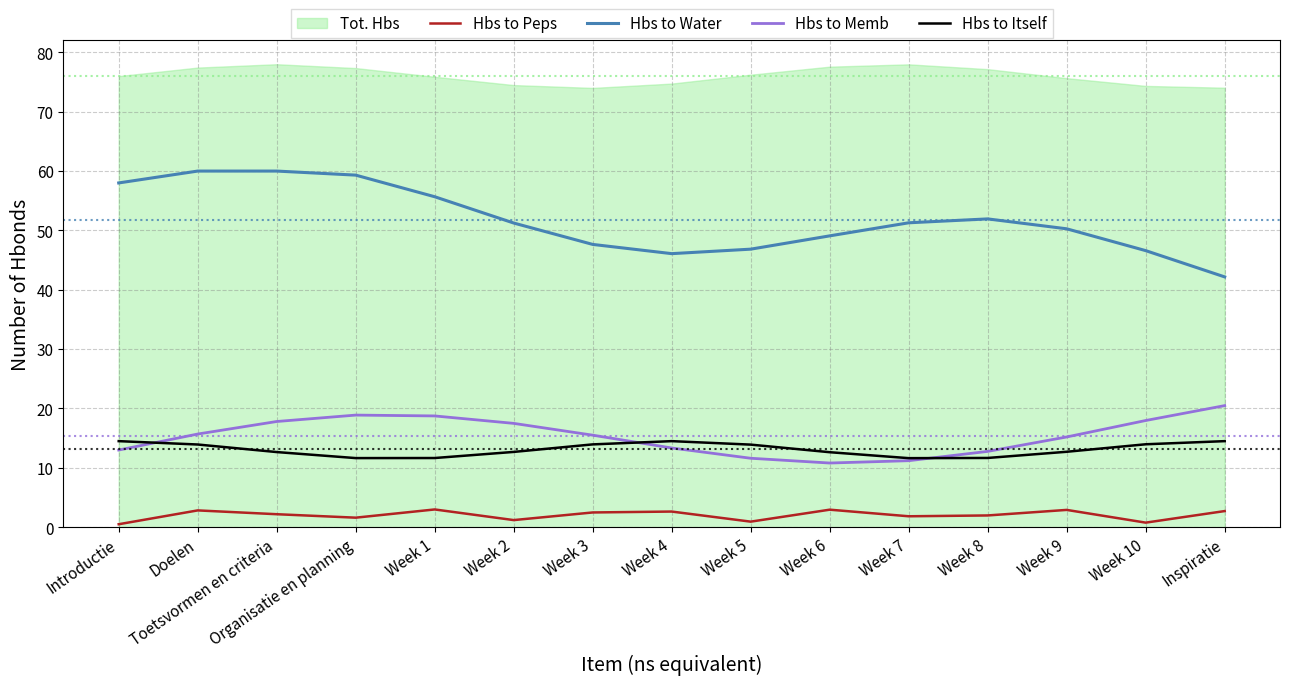

Which series has the largest range (max minus min)?

Hbs to Water